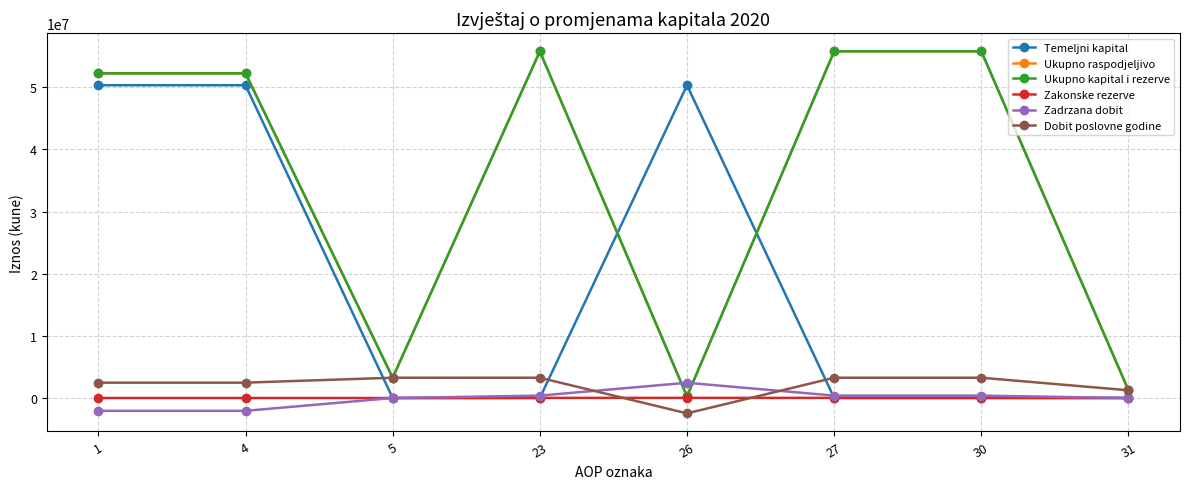

Which series has the largest range (max minus min)?

Ukupno raspodjeljivo